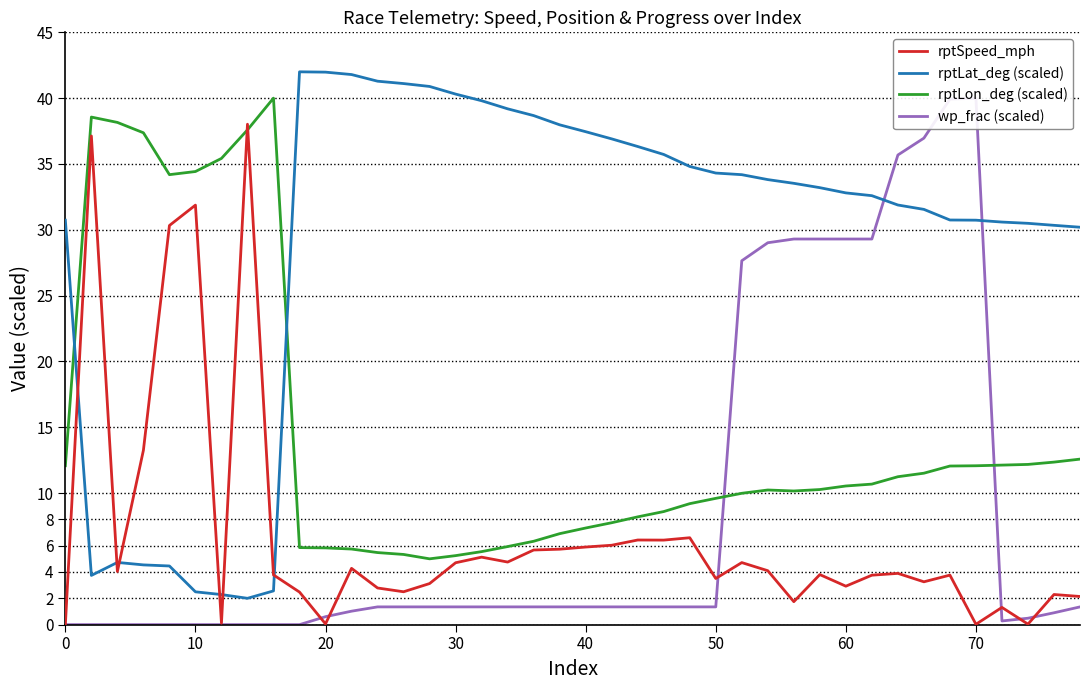

True or false: rptSpeed_mph and rptLat_deg (scaled) intersect in this chart.

True